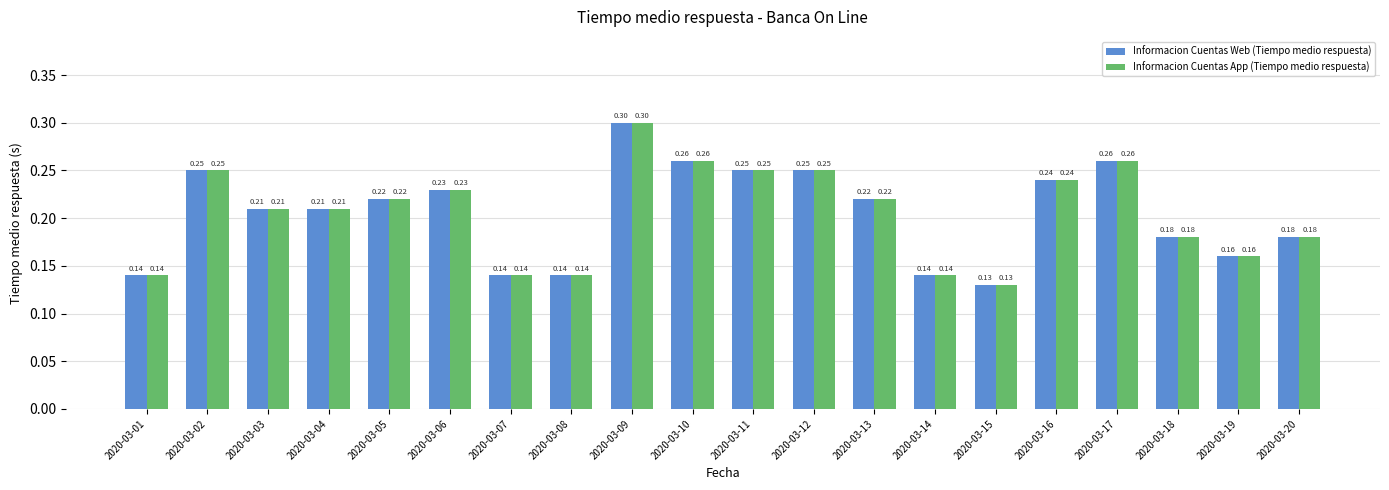

At which category is the sum across all series the highest?

2020-03-09